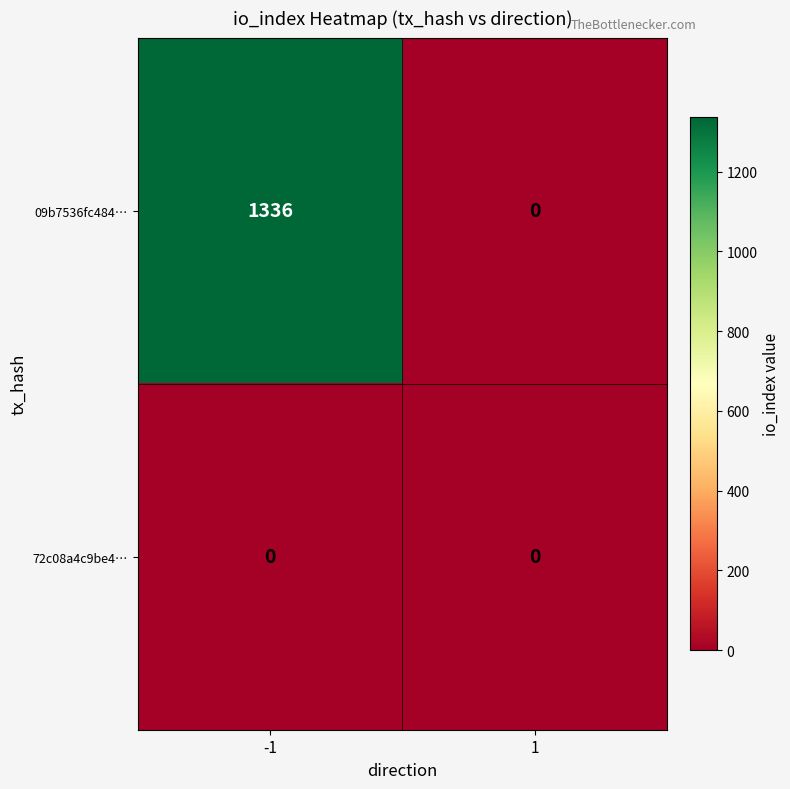

At how many categories does at least one series exceed 435?

1